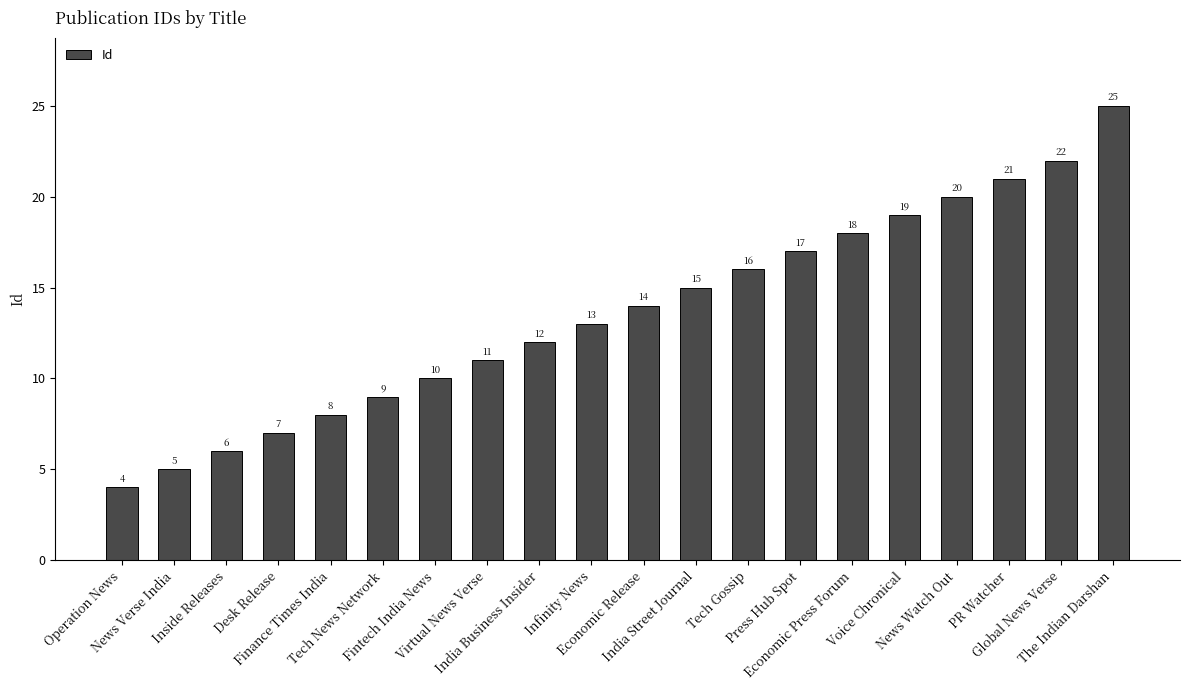

What is the maximum value shown in the chart?

25